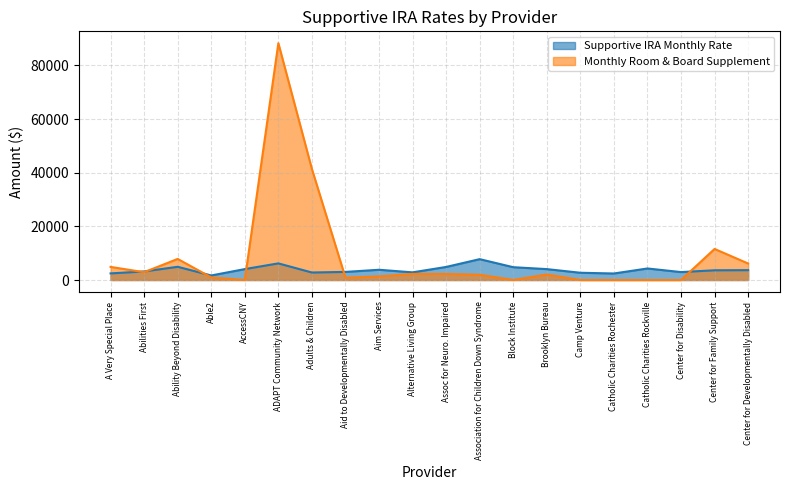

What is the minimum value for Supportive IRA Monthly Rate?

1693.6